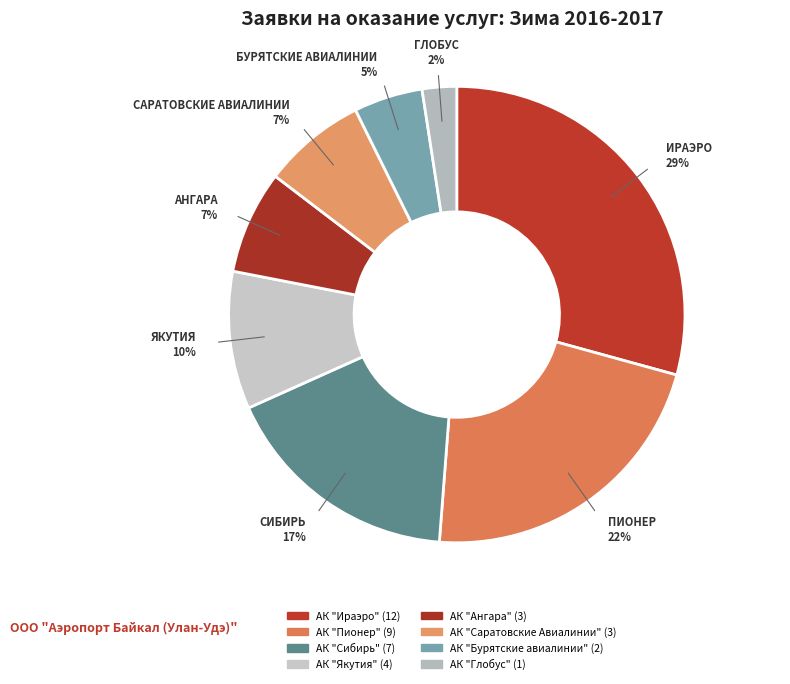

How many slices are in this pie chart?

8